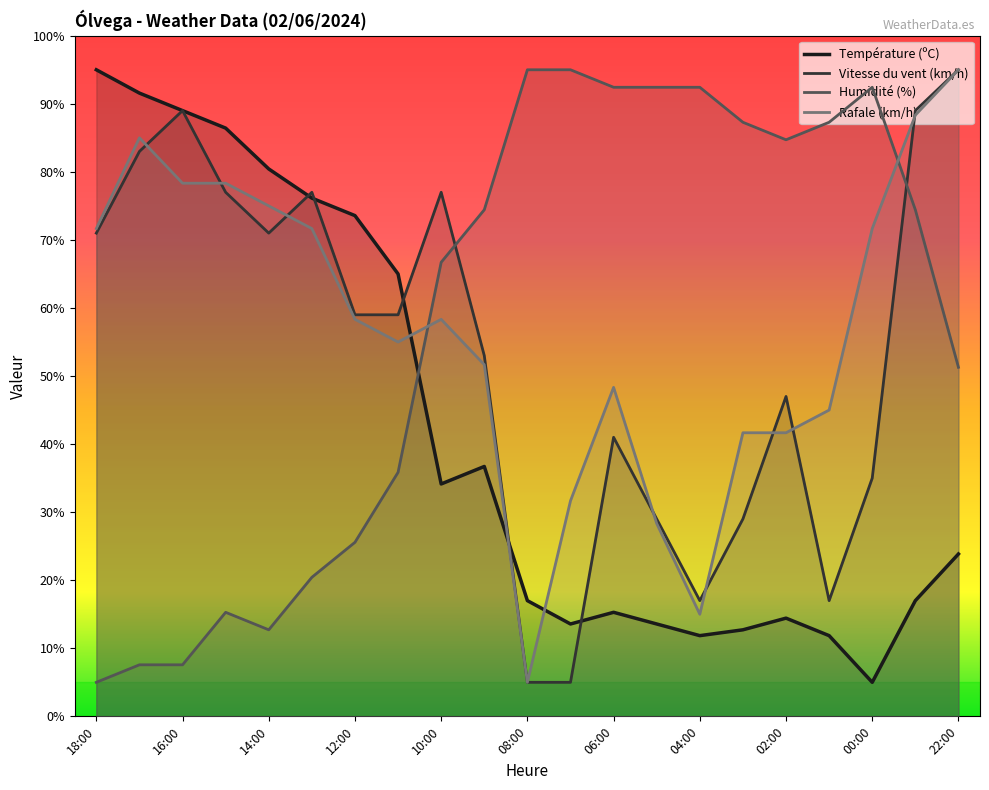

Does the chart have visible grid lines?

No